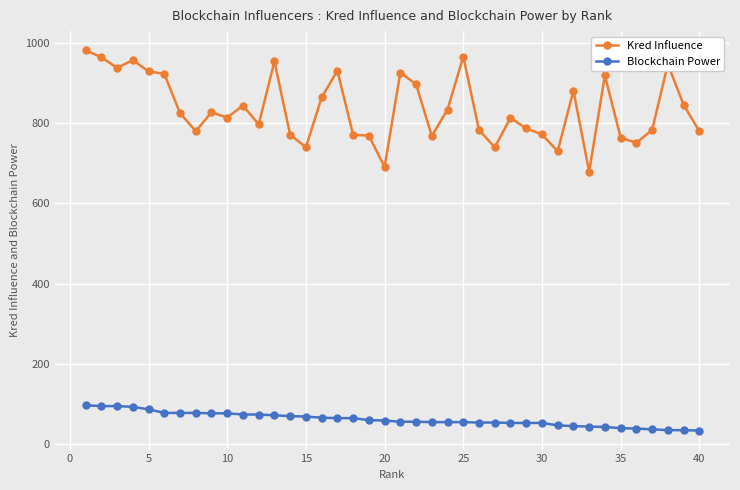

Does the chart display data point markers on the line(s)?

Yes